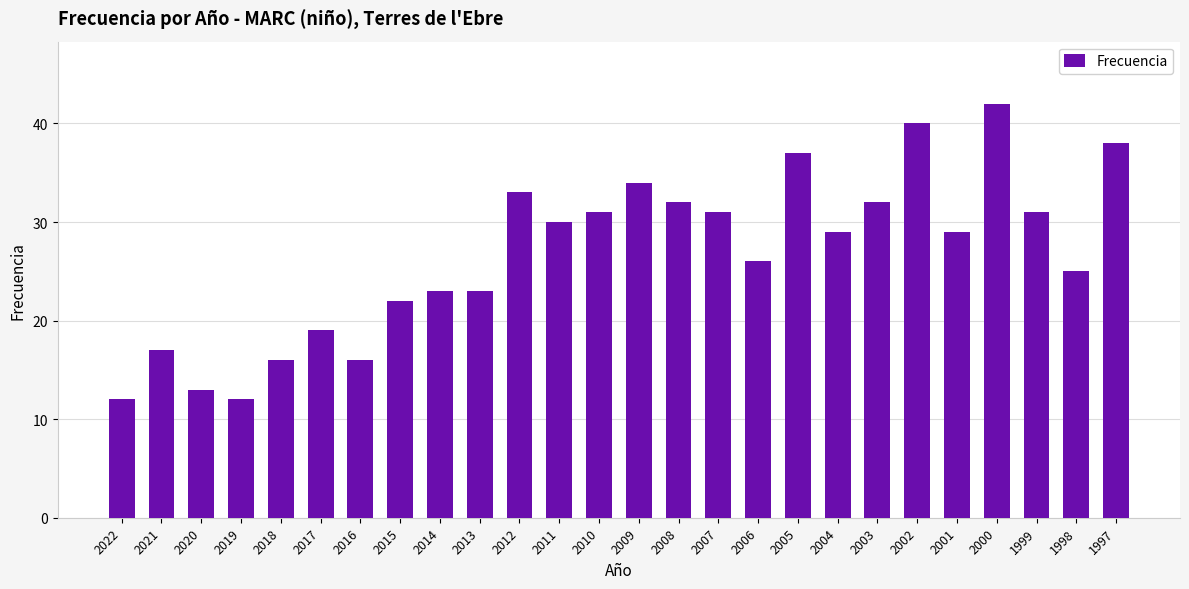

Which has a higher value, 2008 or 2019?

2008